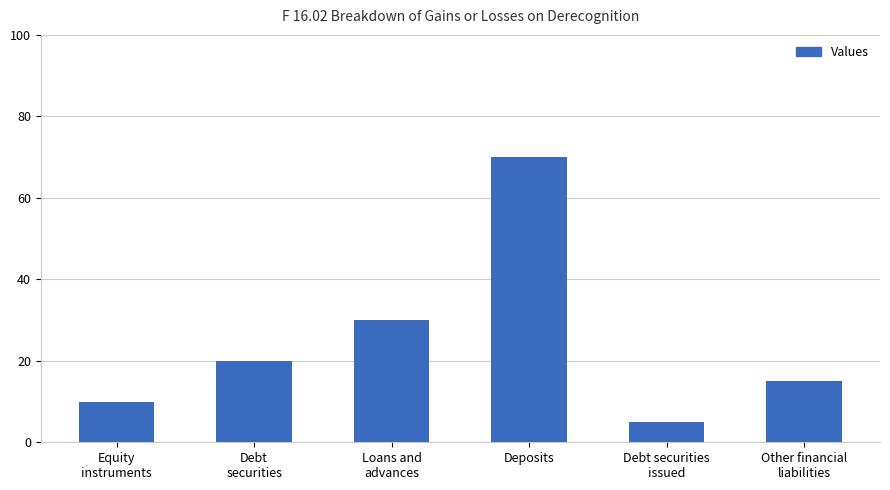

List the labels in order of value, largest first.

Deposits, Loans and
advances, Debt
securities, Other financial
liabilities, Equity
instruments, Debt securities
issued